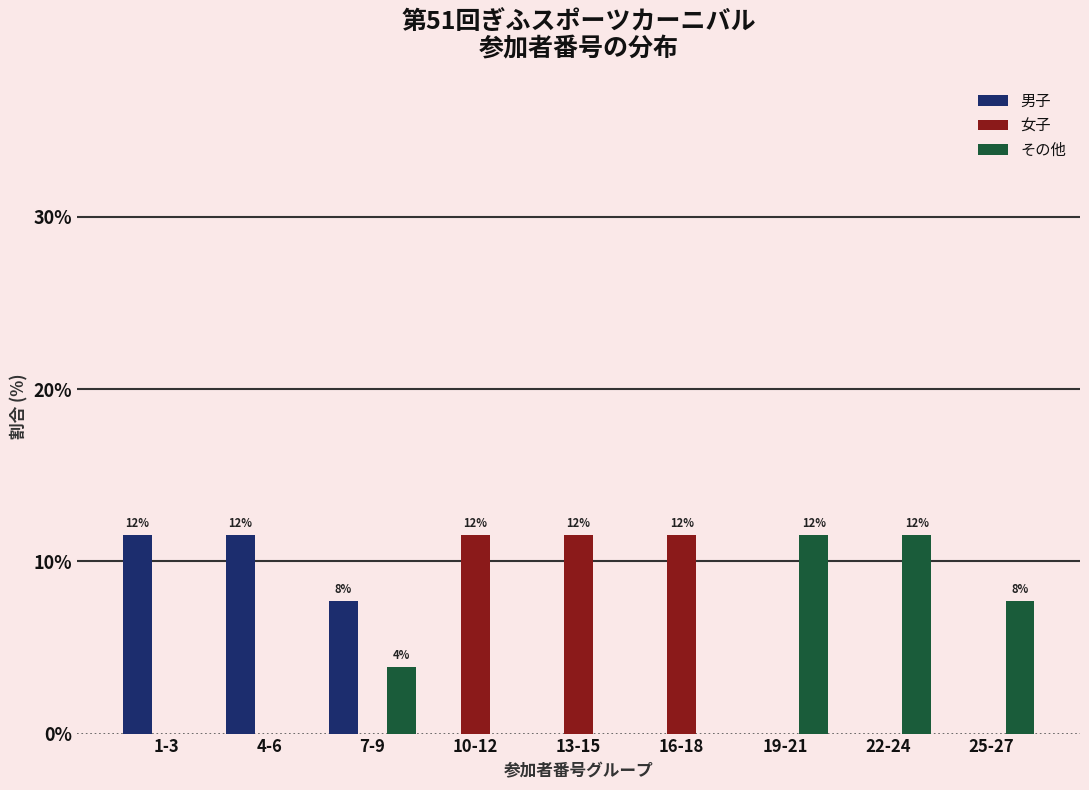

Reading left to right, list all the values displayed in this chart.

男子: 1-3=11.5	4-6=11.5	7-9=7.7	10-12=0.0	13-15=0.0	16-18=0.0	19-21=0.0	22-24=0.0	25-27=0.0
女子: 1-3=0.0	4-6=0.0	7-9=0.0	10-12=11.5	13-15=11.5	16-18=11.5	19-21=0.0	22-24=0.0	25-27=0.0
その他: 1-3=0.0	4-6=0.0	7-9=3.8	10-12=0.0	13-15=0.0	16-18=0.0	19-21=11.5	22-24=11.5	25-27=7.7